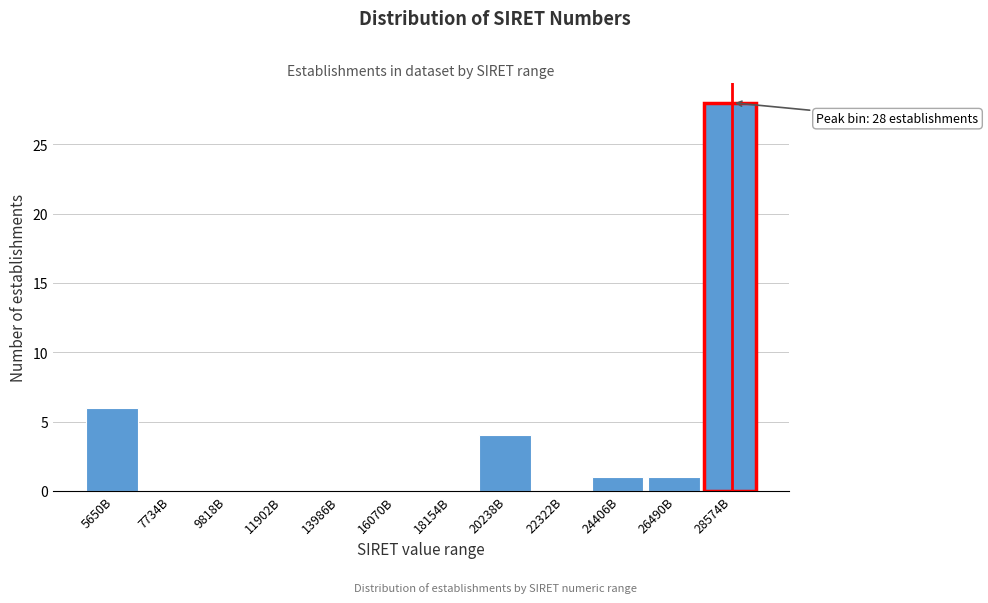

Reading left to right, transcribe all the data shown in this chart.

5650B=6	7734B=0	9818B=0	11902B=0	13986B=0	16070B=0	18154B=0	20238B=4	22322B=0	24406B=1	26490B=1	28574B=28